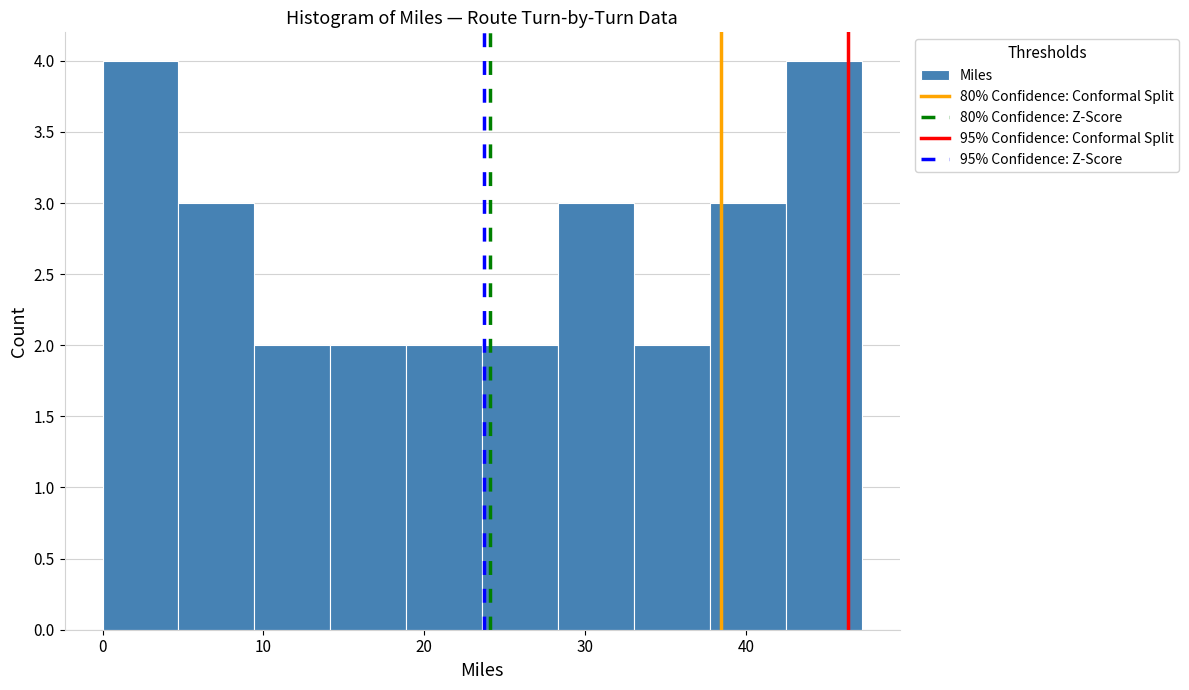

Reading left to right, transcribe this chart: for each bar, give the range it covers on the x-axis and its height. Neither the bar edges nor the heights are printed on the chart, so give them approximately, as read against the axes.

0 to 5: 4
5 to 9: 3
9 to 14: 2
14 to 19: 2
19 to 24: 2
24 to 28: 2
28 to 33: 3
33 to 38: 2
38 to 42: 3
42 to 47: 4